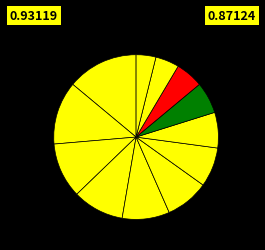

Rank the categories by value from lowest to highest.

12, 11, 10, 9, 8, 7, 6, 5, 4, 3, 2, 1